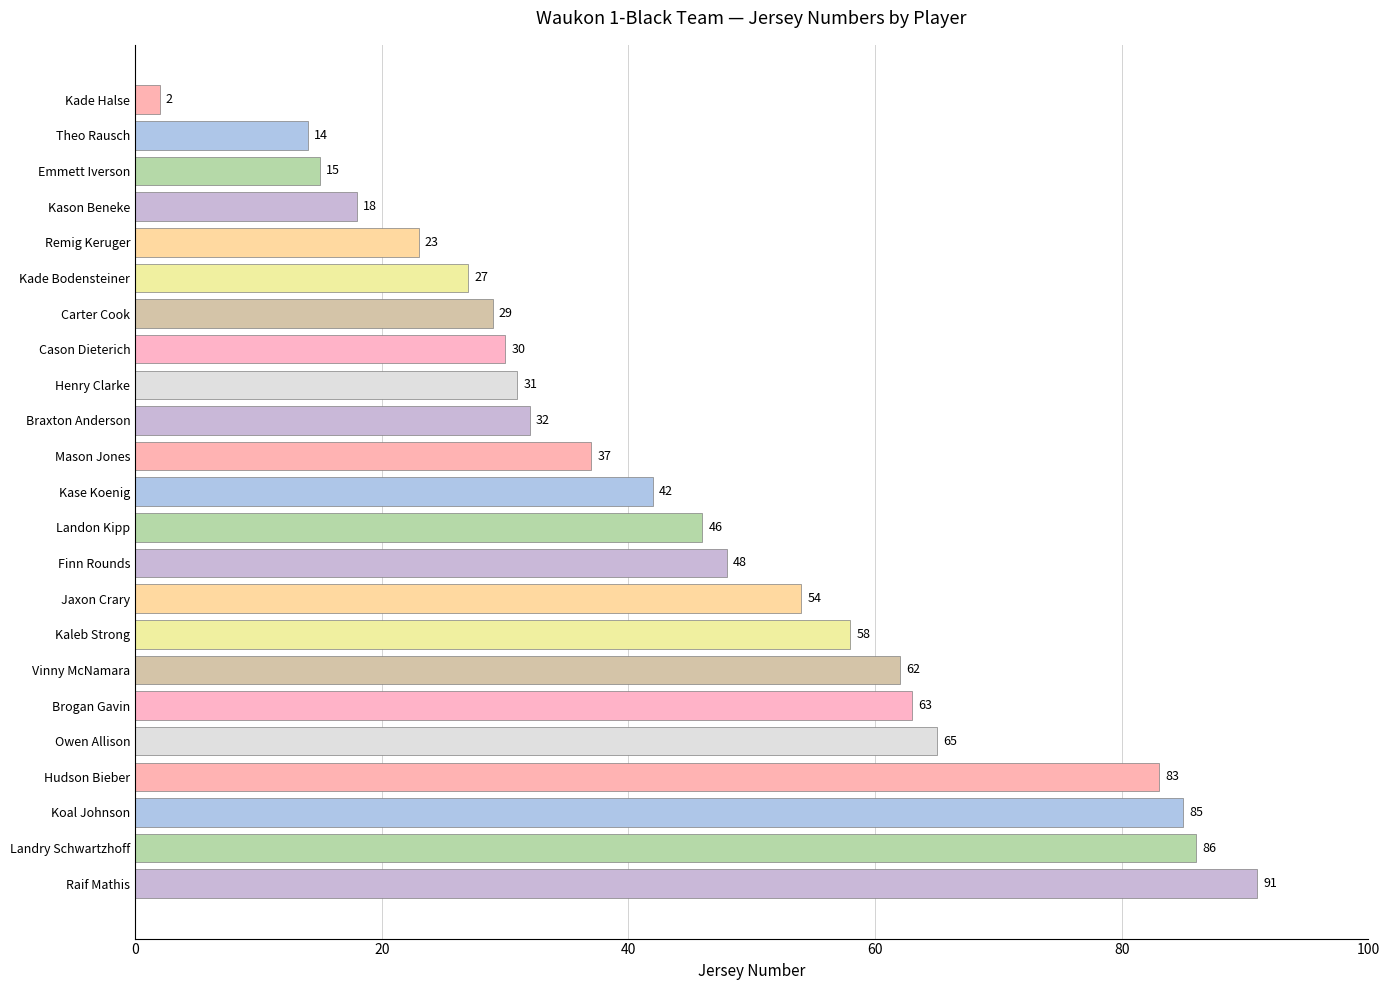

What is the ratio of the value at Henry Clarke to the value at Vinny McNamara?

0.5